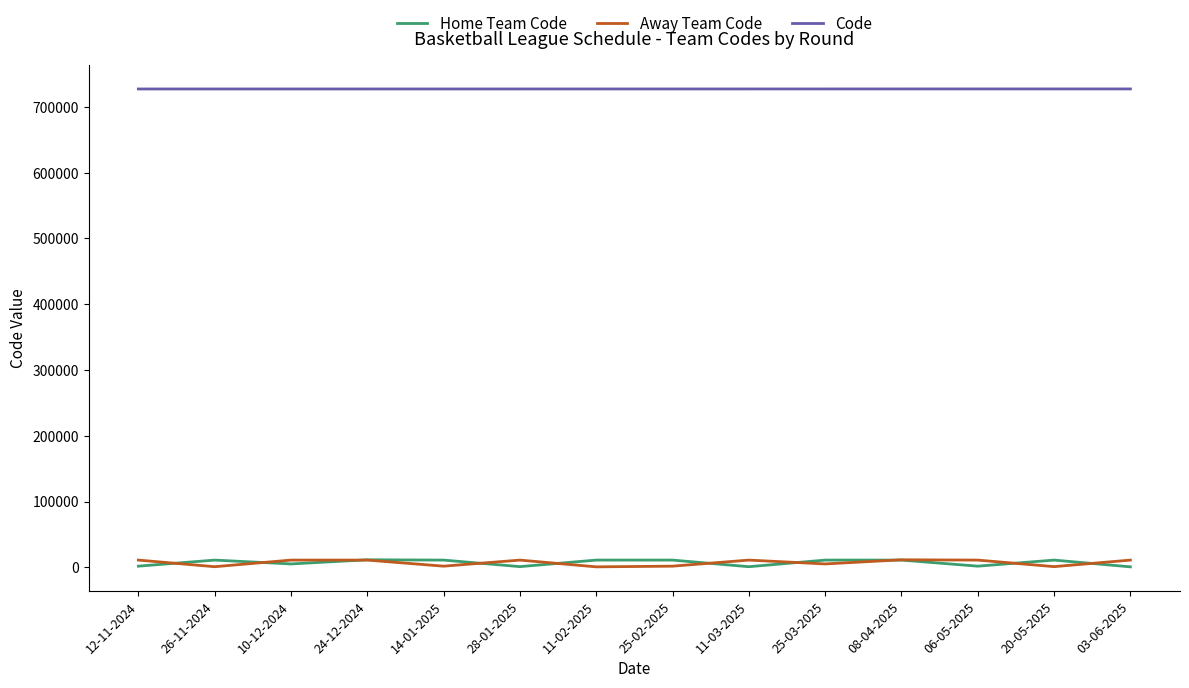

Which series has the largest total across all categories?

Code